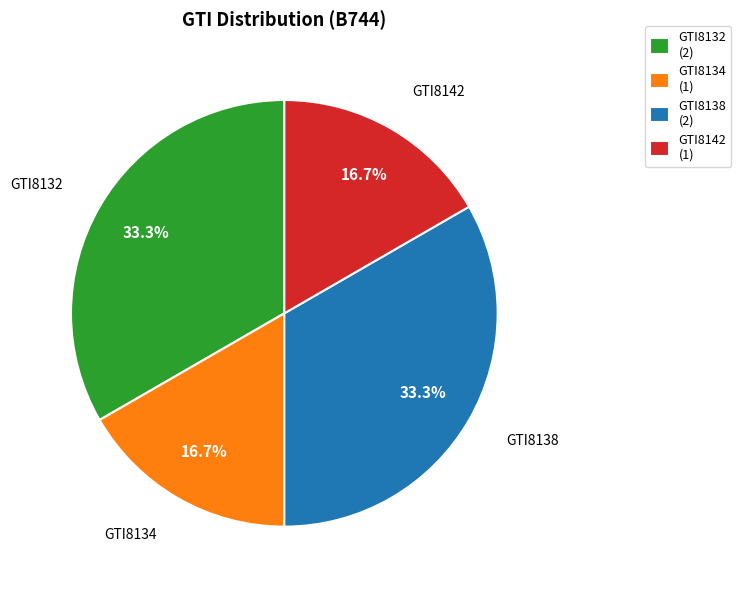

How many slices are in this pie chart?

4